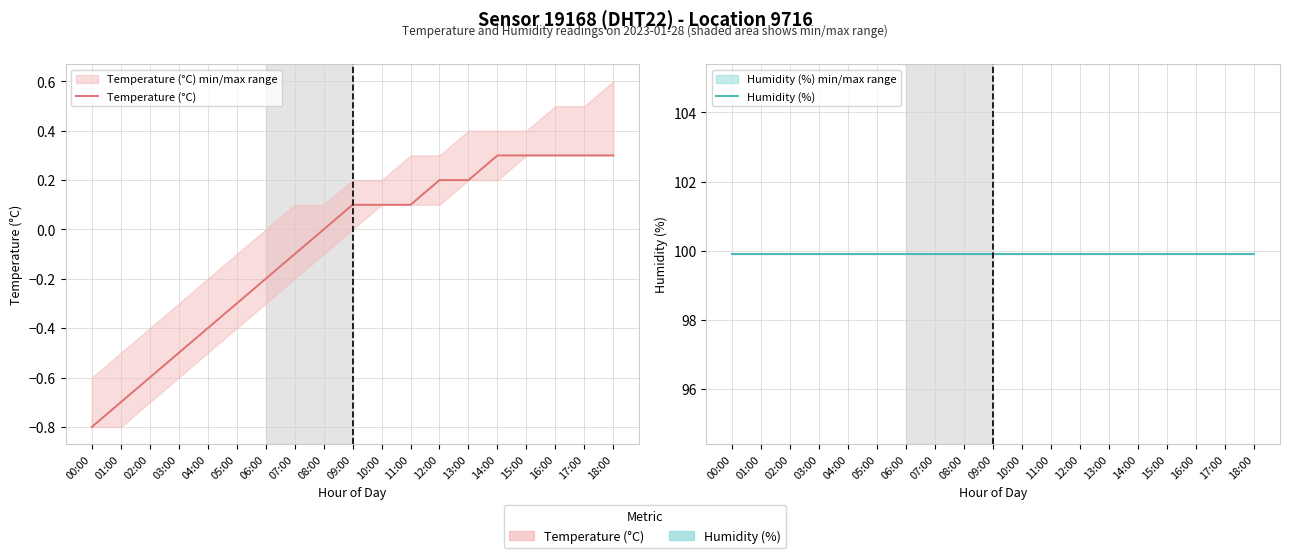

Reading left to right, transcribe all the data shown in this chart.

Temperature (°C): 00:00=-0.8	01:00=-0.7	02:00=-0.6	03:00=-0.5	04:00=-0.4	05:00=-0.3	06:00=-0.2	07:00=-0.1	08:00=0.0	09:00=0.1	10:00=0.1	11:00=0.1	12:00=0.2	13:00=0.2	14:00=0.3	15:00=0.3	16:00=0.3	17:00=0.3	18:00=0.3
Humidity (%): 00:00=99.9	01:00=99.9	02:00=99.9	03:00=99.9	04:00=99.9	05:00=99.9	06:00=99.9	07:00=99.9	08:00=99.9	09:00=99.9	10:00=99.9	11:00=99.9	12:00=99.9	13:00=99.9	14:00=99.9	15:00=99.9	16:00=99.9	17:00=99.9	18:00=99.9